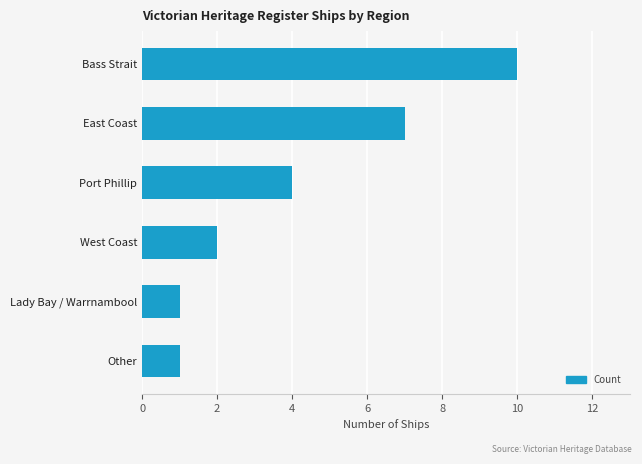

Which has a higher value, Lady Bay / Warrnambool or Port Phillip?

Port Phillip